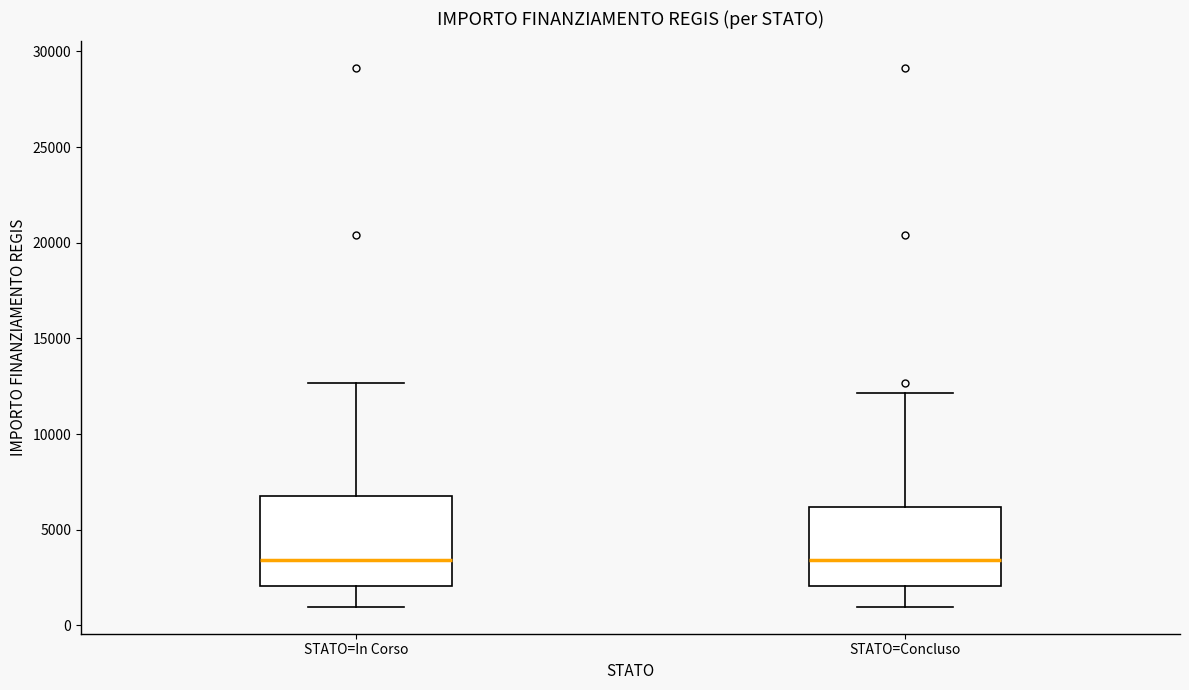

Reading left to right, read every box against the y-axis: the position of its median line, the range the box covers, and the ends of its whiskers. The values are not printed on the chart, so give them approximately, as read against the axis.

STATO=In Corso: median 3500, box 2000 to 7000, whiskers 1000 to 12500
STATO=Concluso: median 3500, box 2000 to 6000, whiskers 1000 to 12000